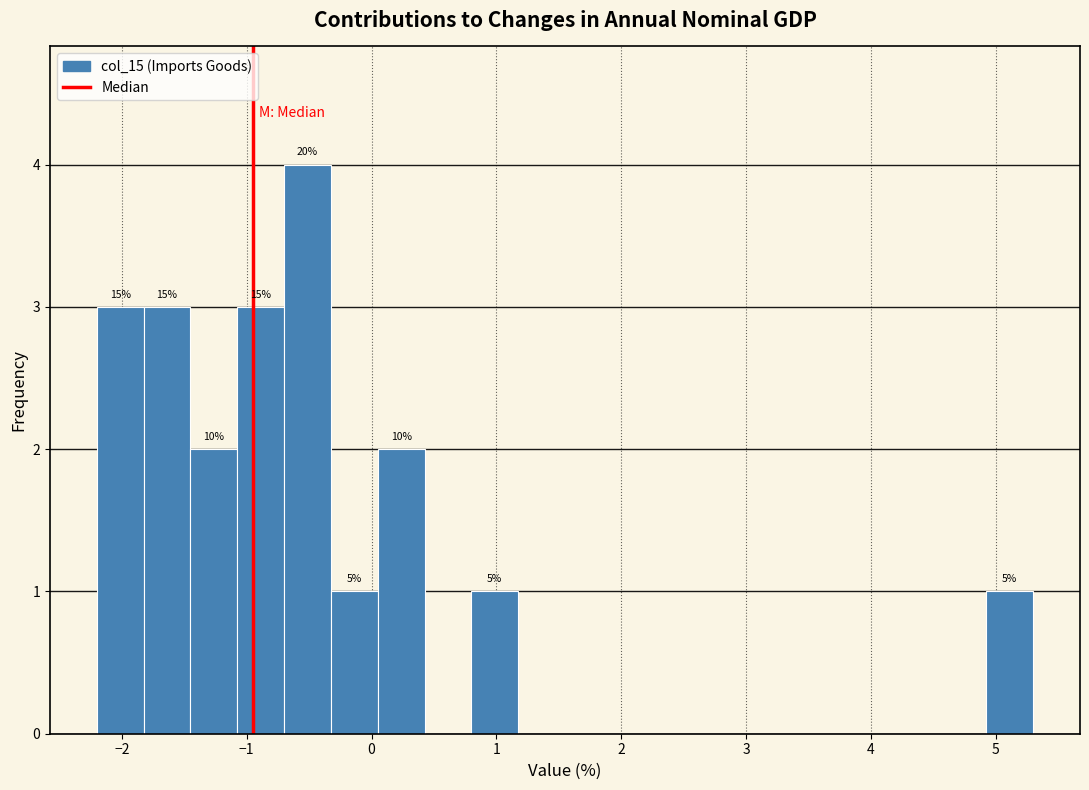

Around what value on the x-axis is the tallest bar? Give the approximate position of its centre, as read against the axis.

-0.5